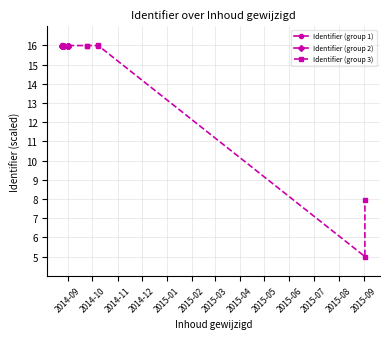

What is the highest value of the Identifier (group 1) series?

16.0